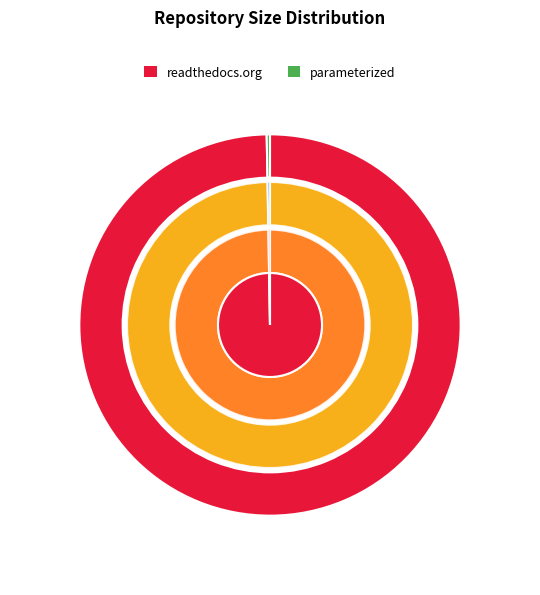

How much of the chart is everything except 171550170?

99.7%